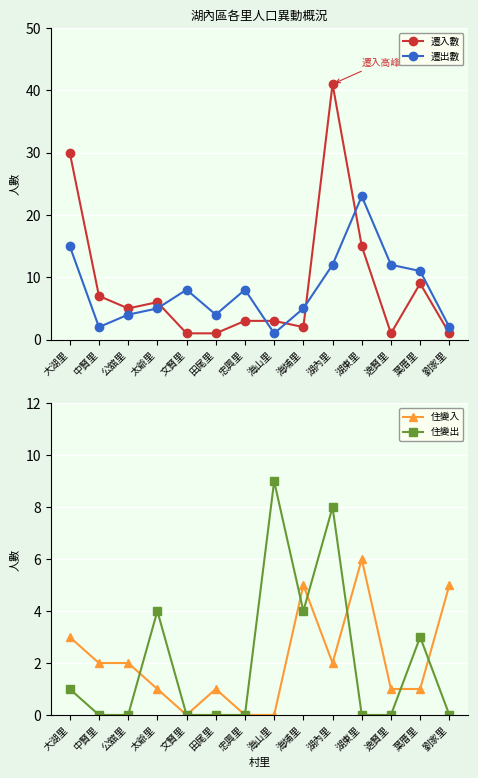

Where do 遷入數 and 住變入 first cross each other?

海山里 and 海埔里